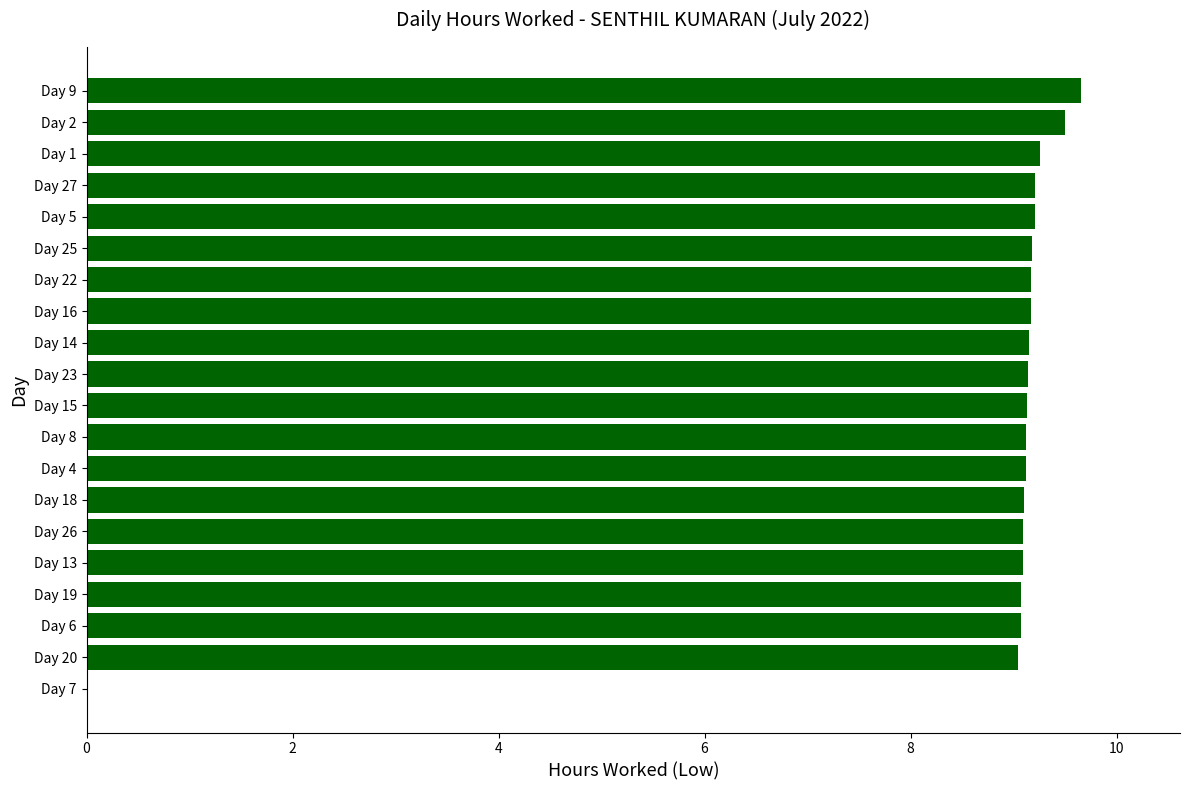

Approximately how many times larger is the value at Day 23 compared to Day 22?

1.0